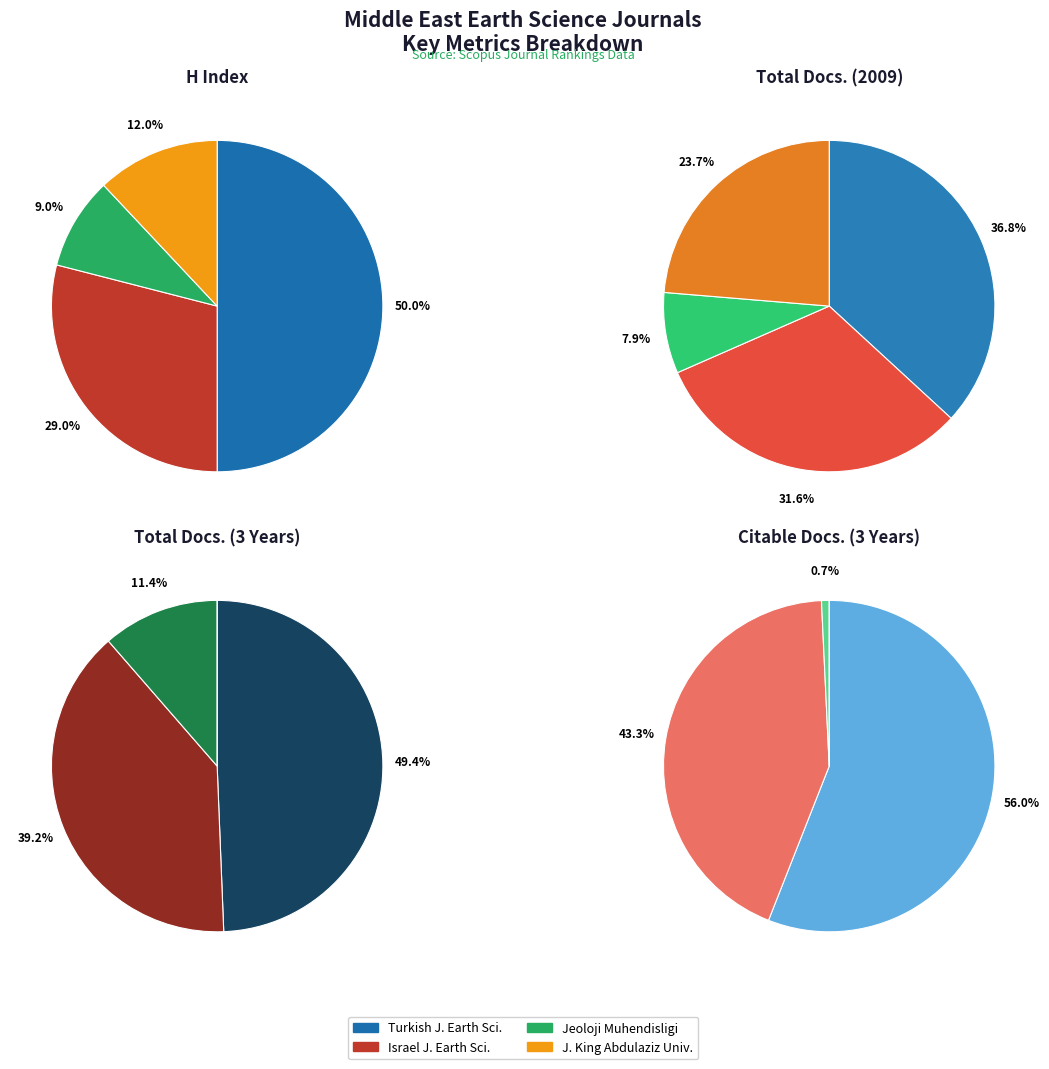

Count the number of slices in the pie.

4